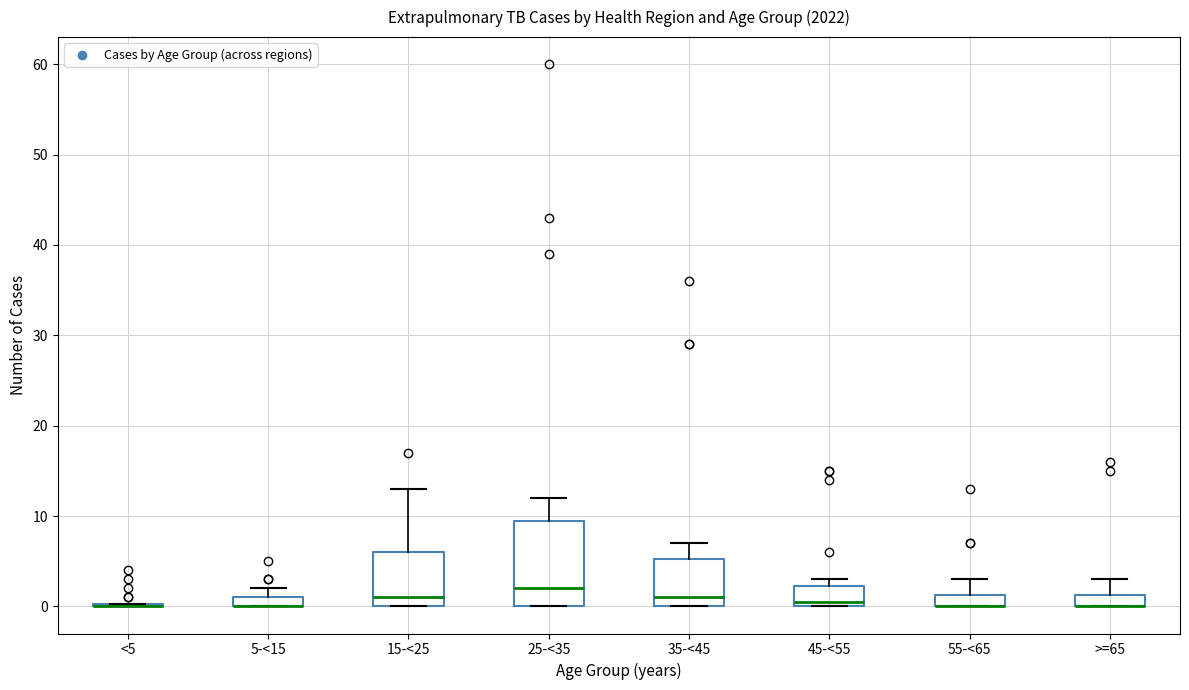

Where is the upper edge of the box for 35-<45 on the y-axis? The values are not printed on the chart, so give them approximately, as read against the axis.

5